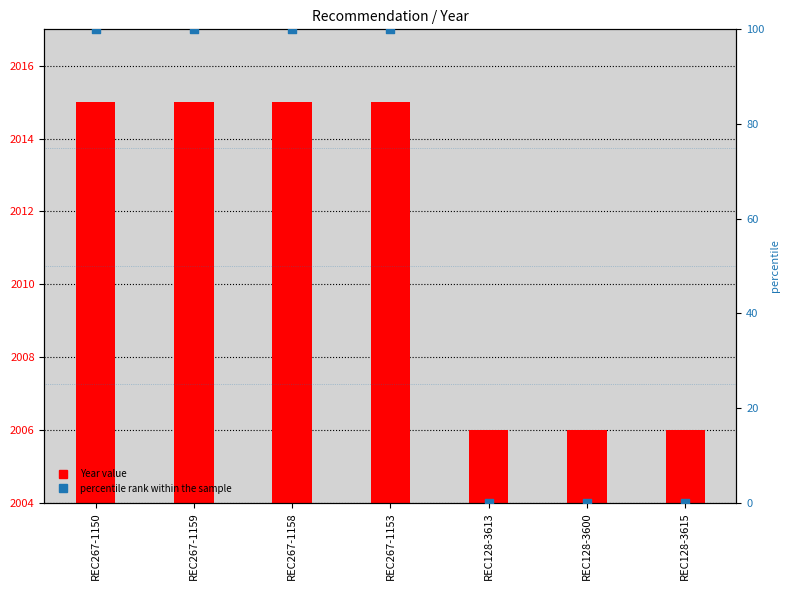

Which series has the largest Y range (max minus min)?

percentile rank within the sample